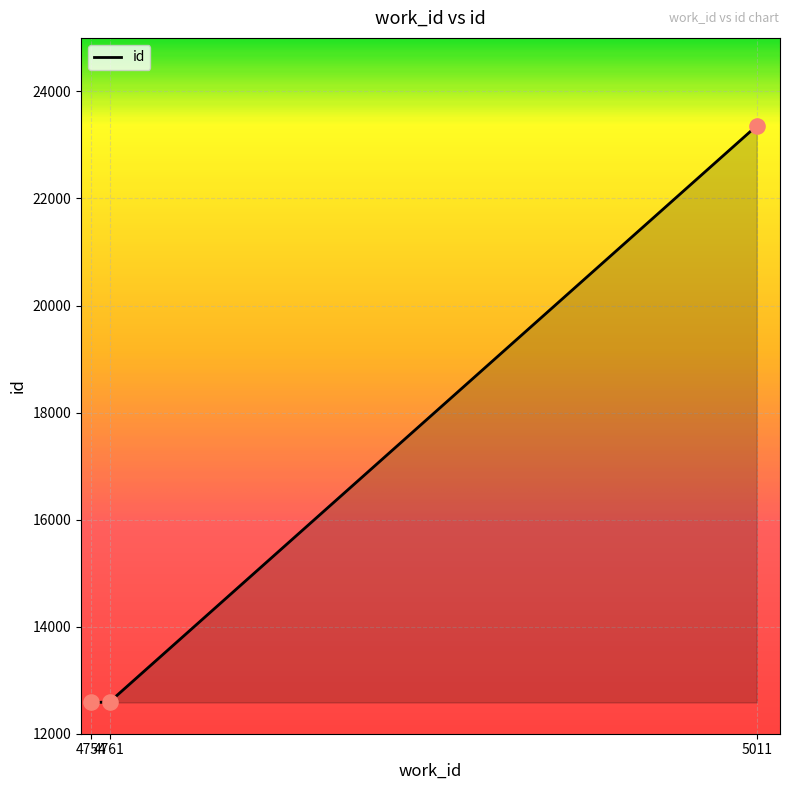

What is the change in value from 4754 to 5011?

+10773